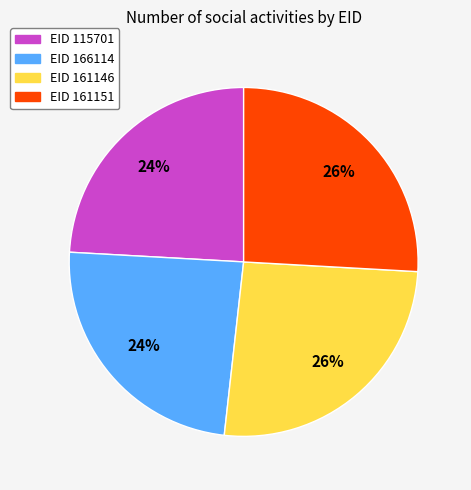

Between EID 166114 and EID 161151, which is larger?

EID 161151